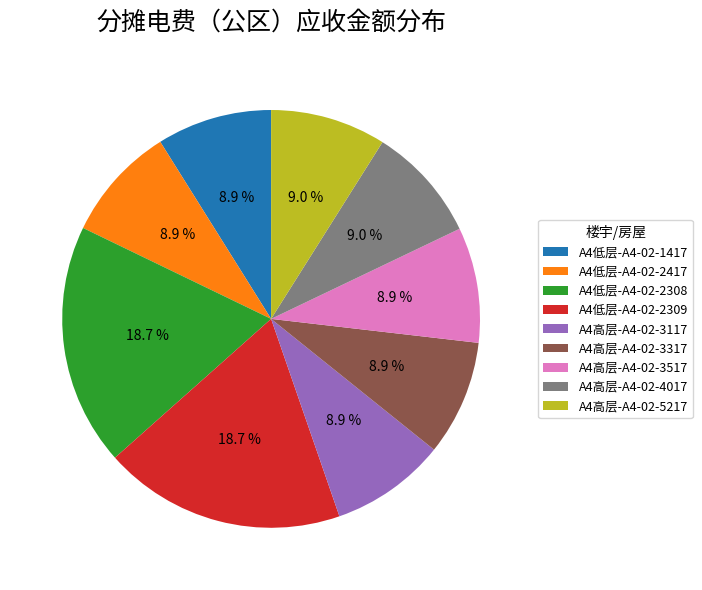

Does any single category account for the majority?

No